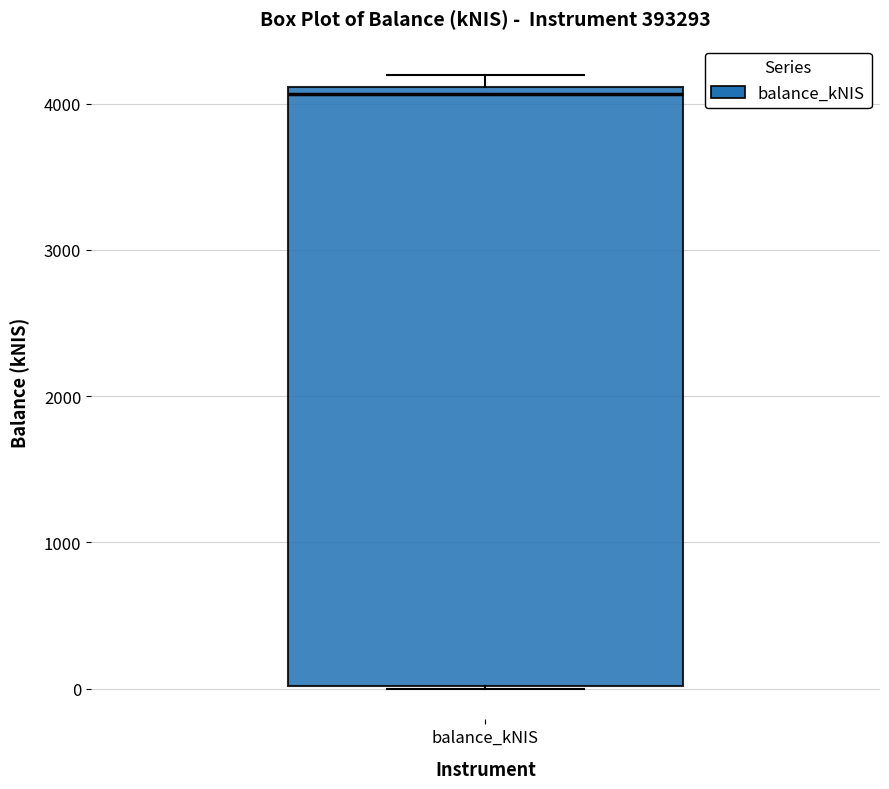

Transcribe this box plot: give where the median line is, the range the box spans, and where the two whiskers end, as read against the y-axis. The values are not printed on the chart, so give them approximately, as read against the axis.

median 4100 (just below the box's upper edge), box 0 to 4100, whiskers 0 to 4200